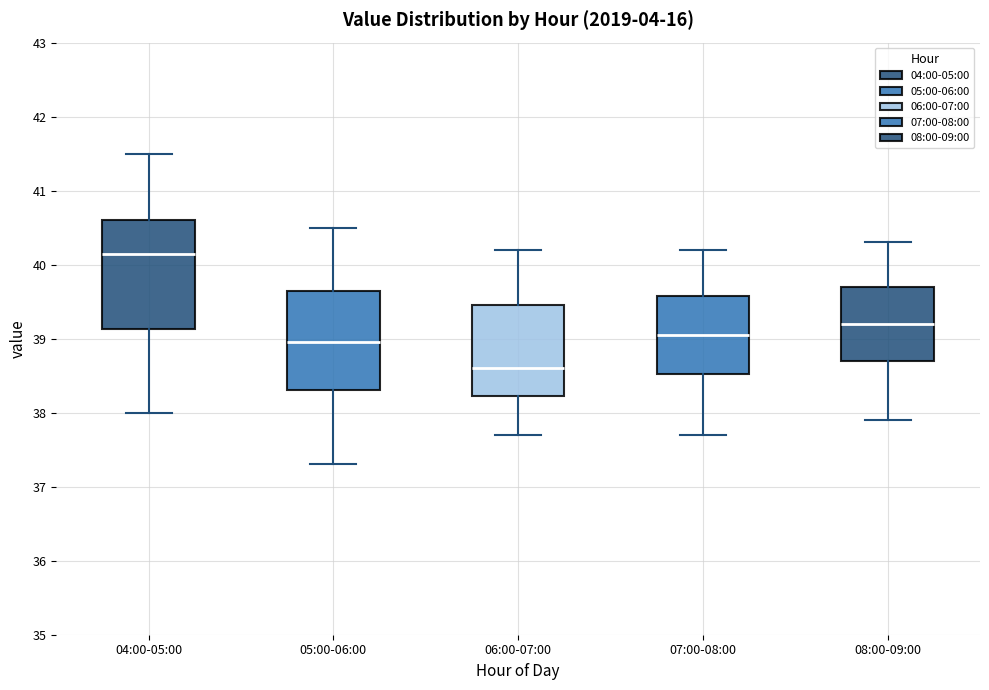

Reading left to right, transcribe this box plot: for each box, give where its median line is, the range the box spans, and where its two whiskers end, as read against the y-axis. The values are not printed on the chart, so give them approximately, as read against the axis.

04:00-05:00: median 40.2, box 39.1 to 40.6, whiskers 38.0 to 41.5
05:00-06:00: median 39.0, box 38.3 to 39.7, whiskers 37.3 to 40.5
06:00-07:00: median 38.6, box 38.2 to 39.5, whiskers 37.7 to 40.2
07:00-08:00: median 39.1, box 38.5 to 39.6, whiskers 37.7 to 40.2
08:00-09:00: median 39.2, box 38.7 to 39.7, whiskers 37.9 to 40.3